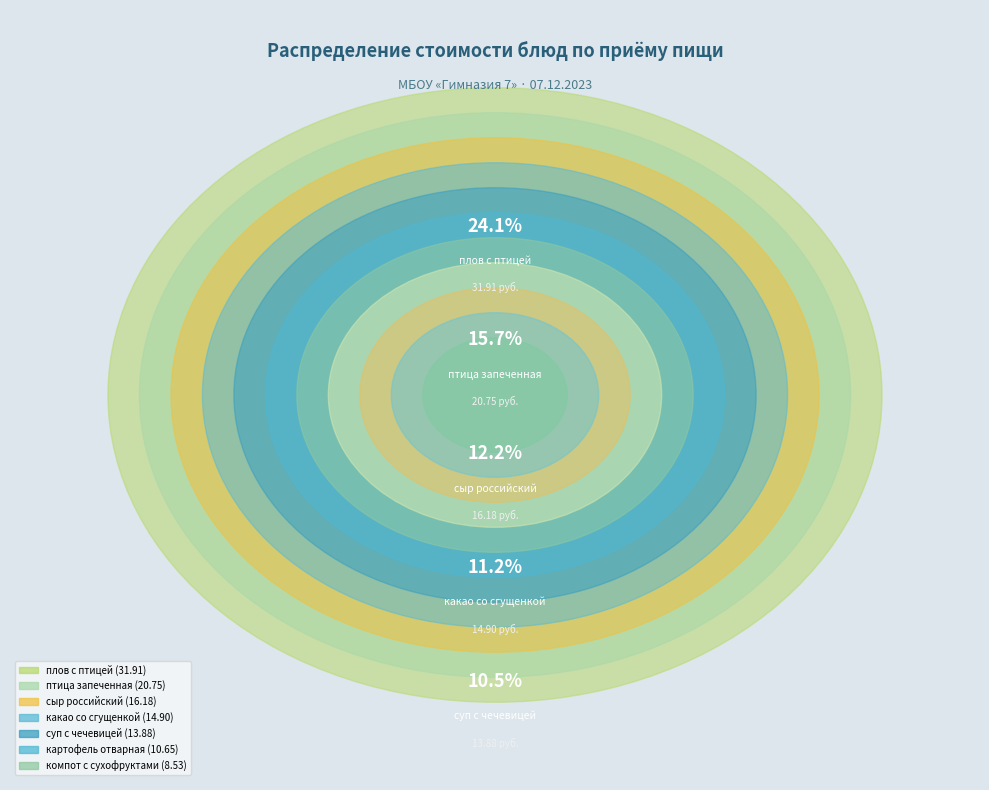

The картофель отварная slice represents 21% of the pie. True or false?

False